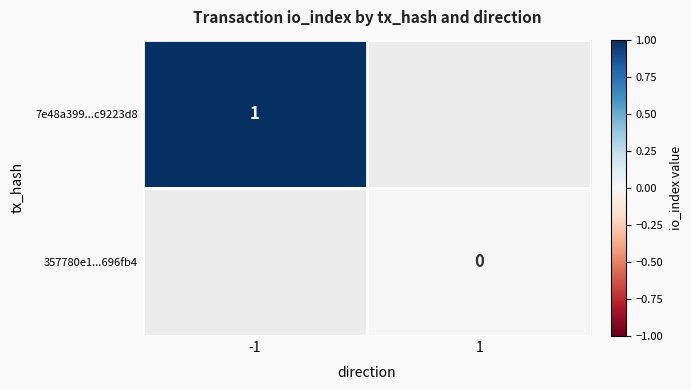

How many series are shown in this chart?

2